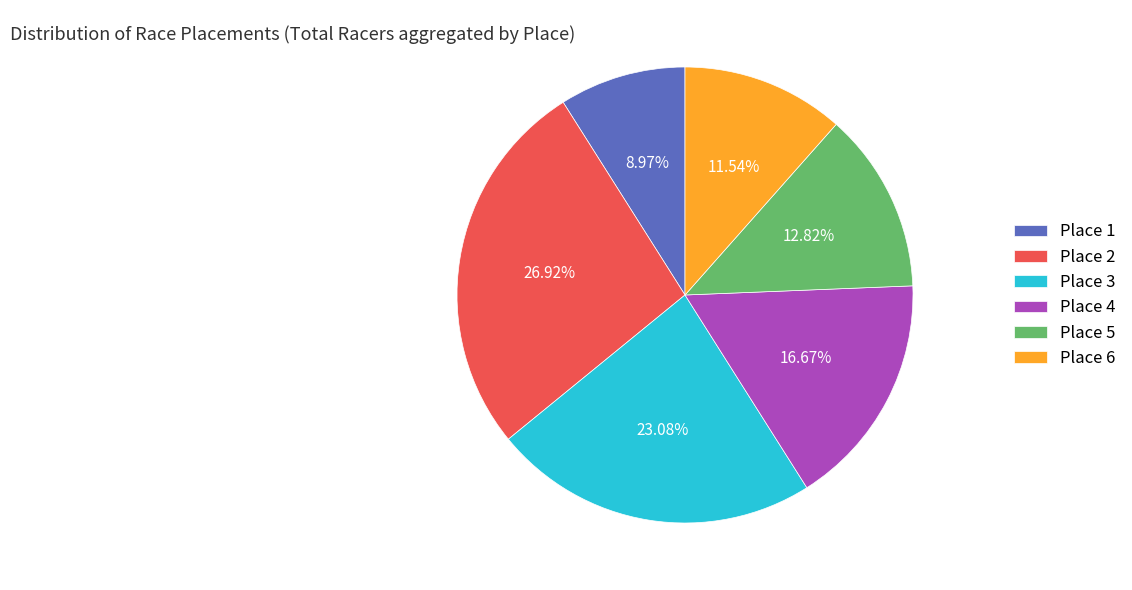

Is it true that Place 5 is 7% of the pie?

False